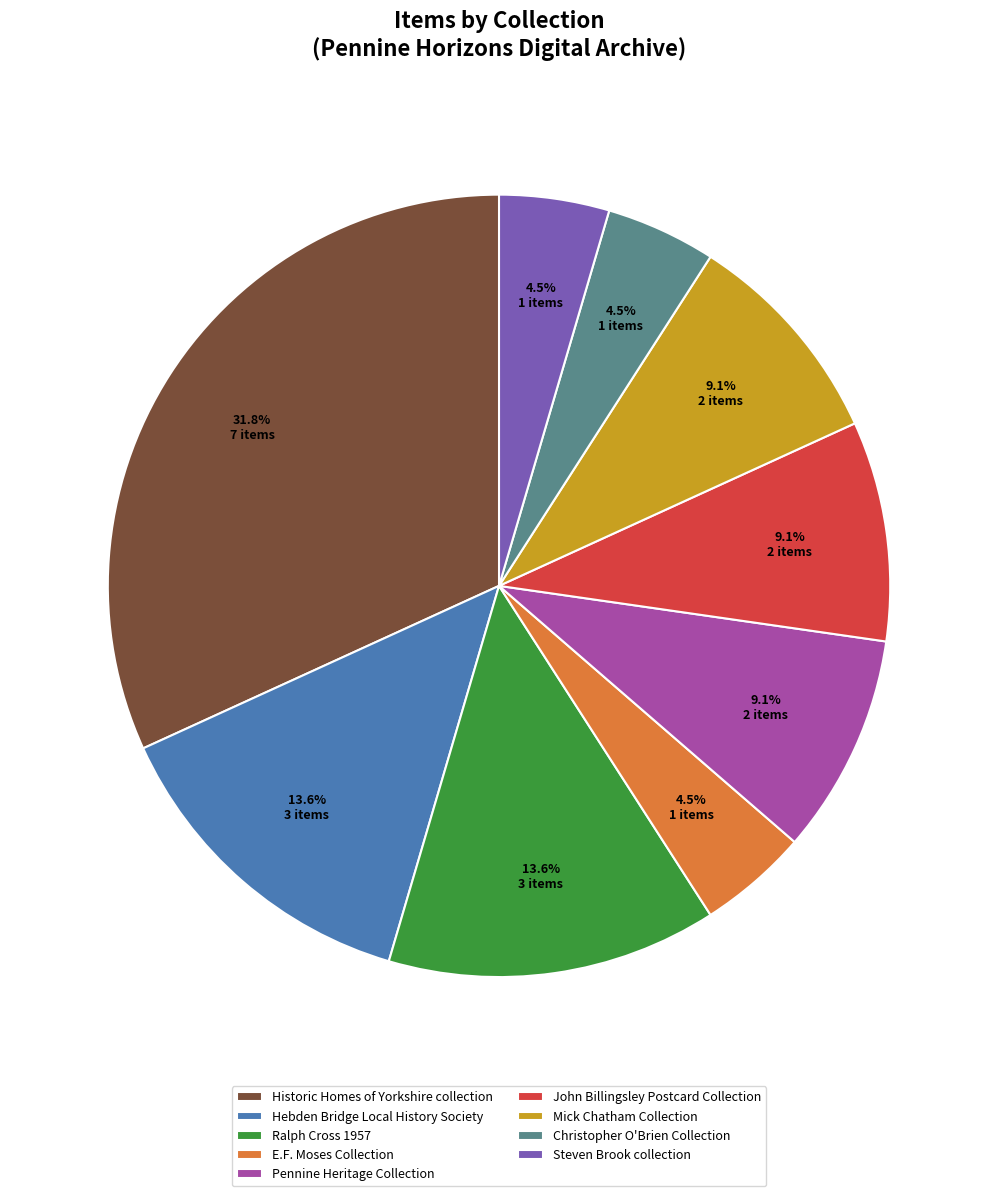

Between Mick Chatham Collection and Steven Brook collection, which is larger?

Mick Chatham Collection